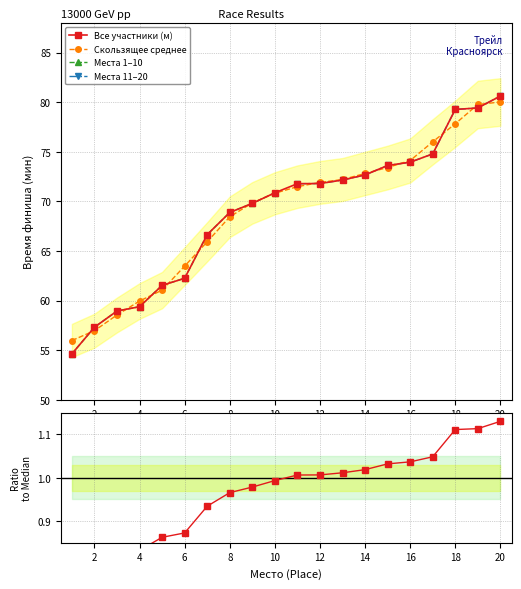

Count the number of categories in the chart.

20